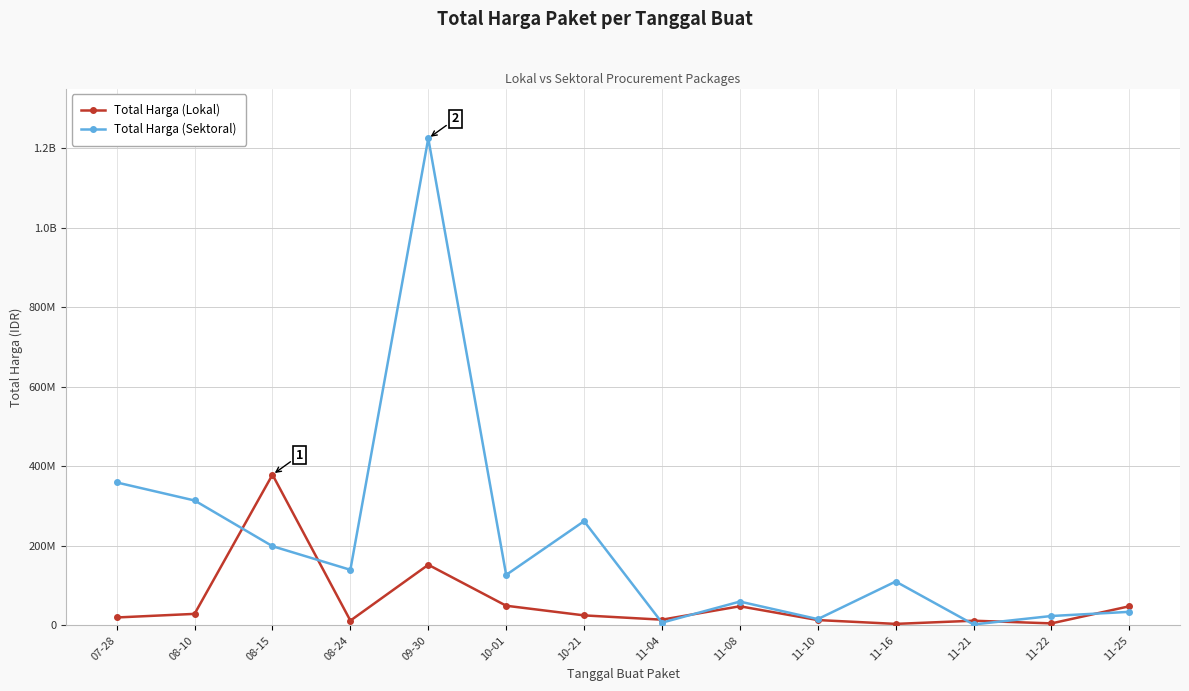

What is the label of the 12th point from the left?

11-21